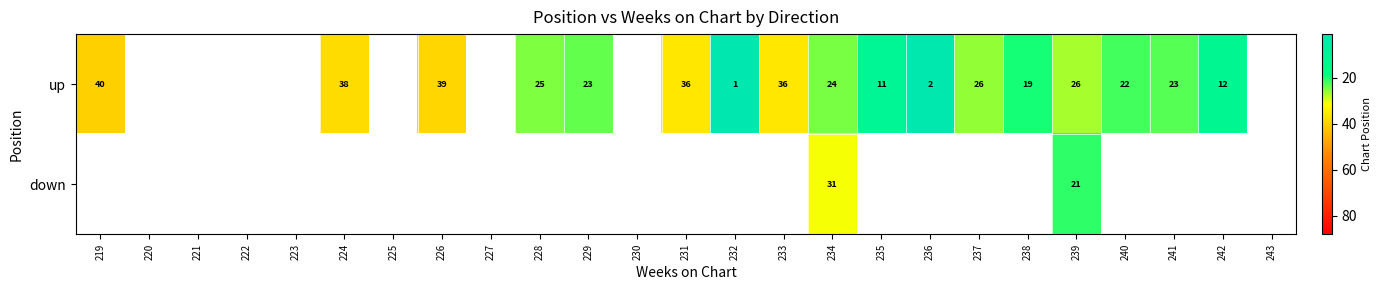

What is the minimum value shown in the chart?

1.0